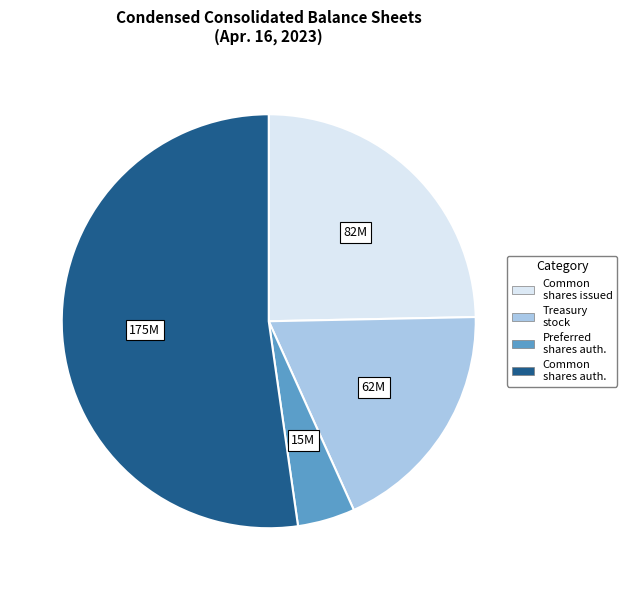

Is it true that Common shares issued is 25% of the pie?

True